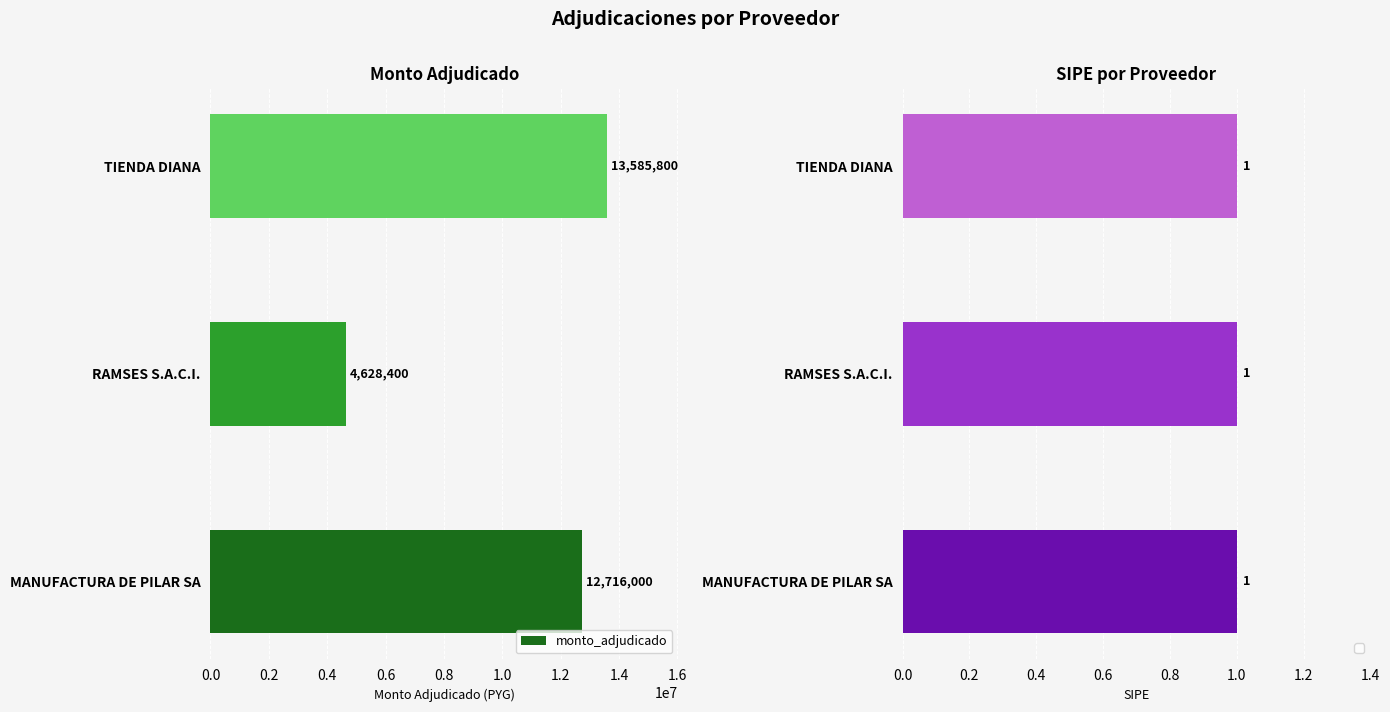

The chart shows a value of 20074068 at 0.0. True or false?

False